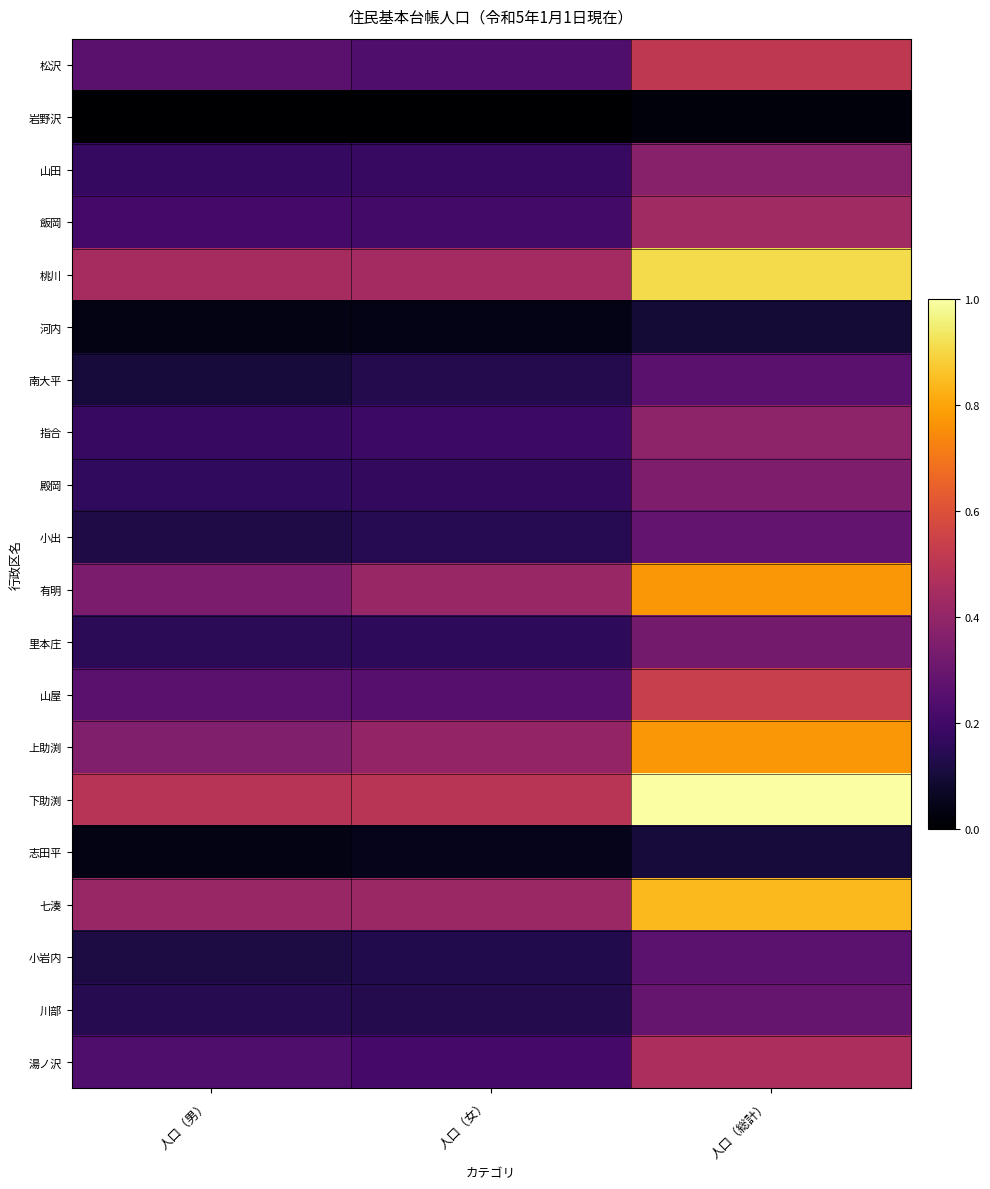

Which category has the highest value across all series?

人口（総計）